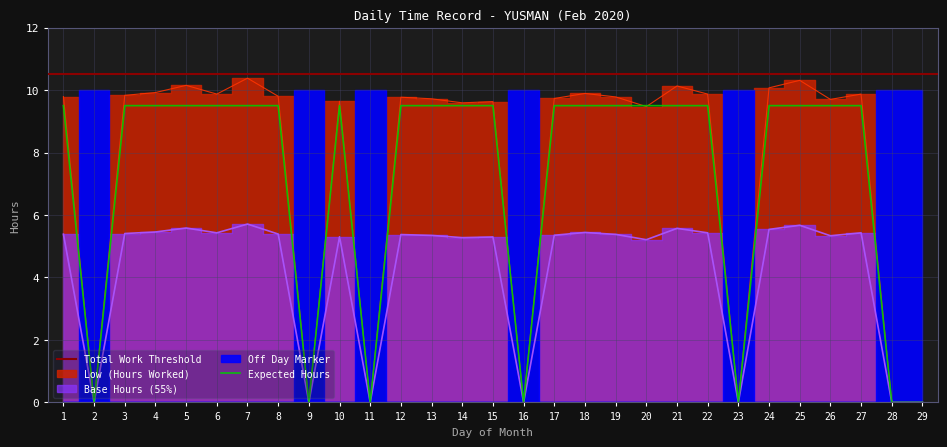

At which category does the chart reach its peak across all series?

7